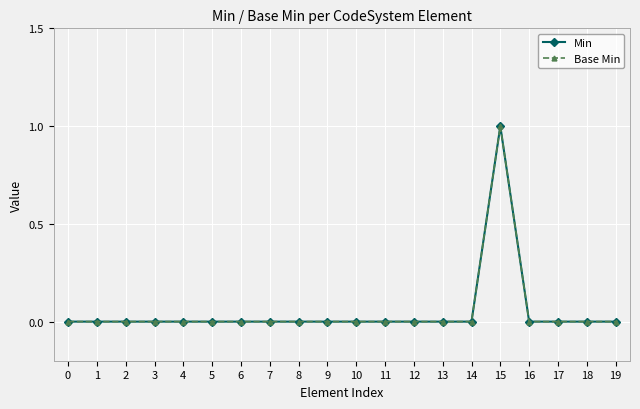

Is this an area chart (filled region under the line)?

No